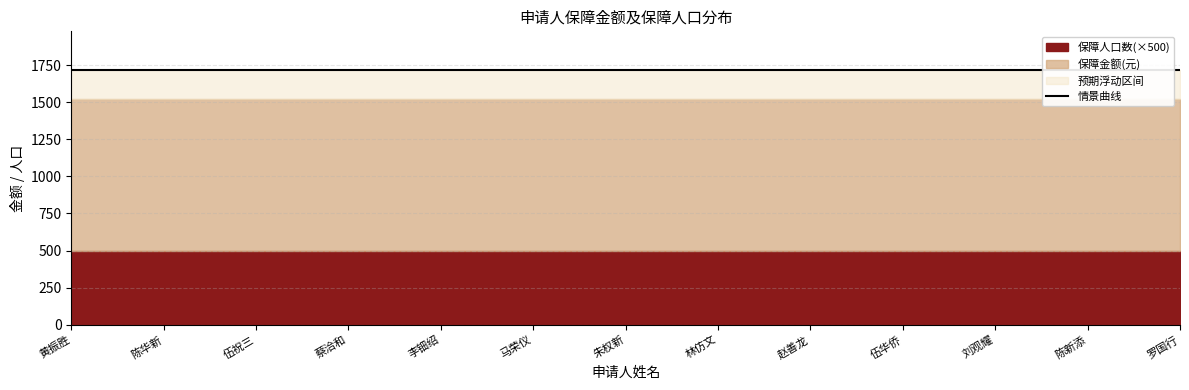

At how many categories does at least one series exceed 903?

13